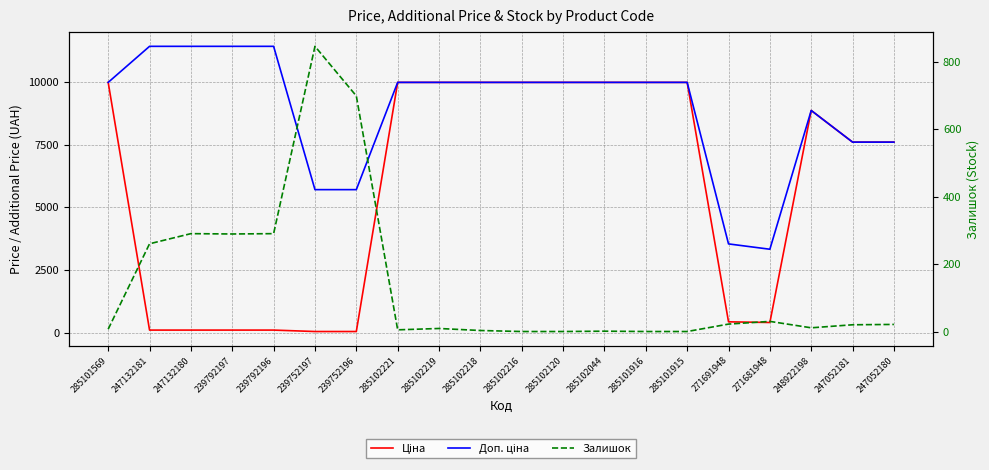

Does the chart have visible grid lines?

Yes